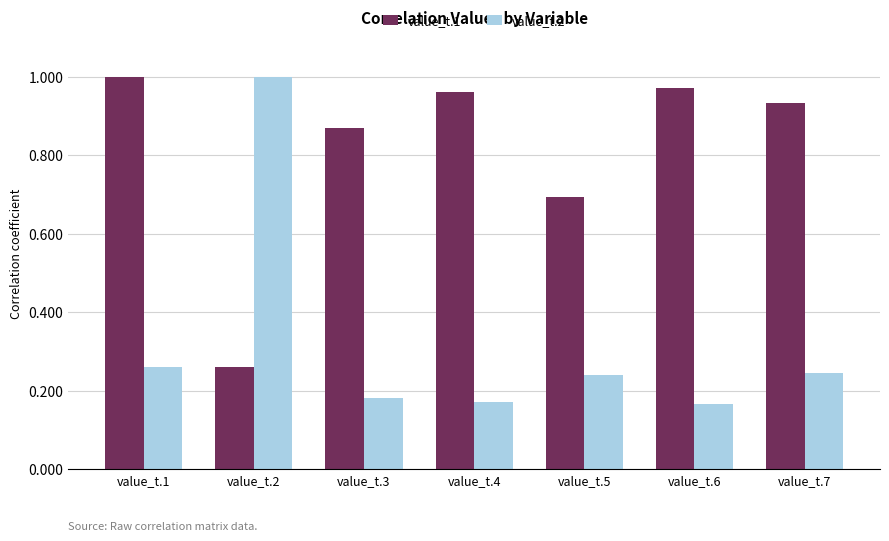

What is the total value across all series at value_t.7?

1.2